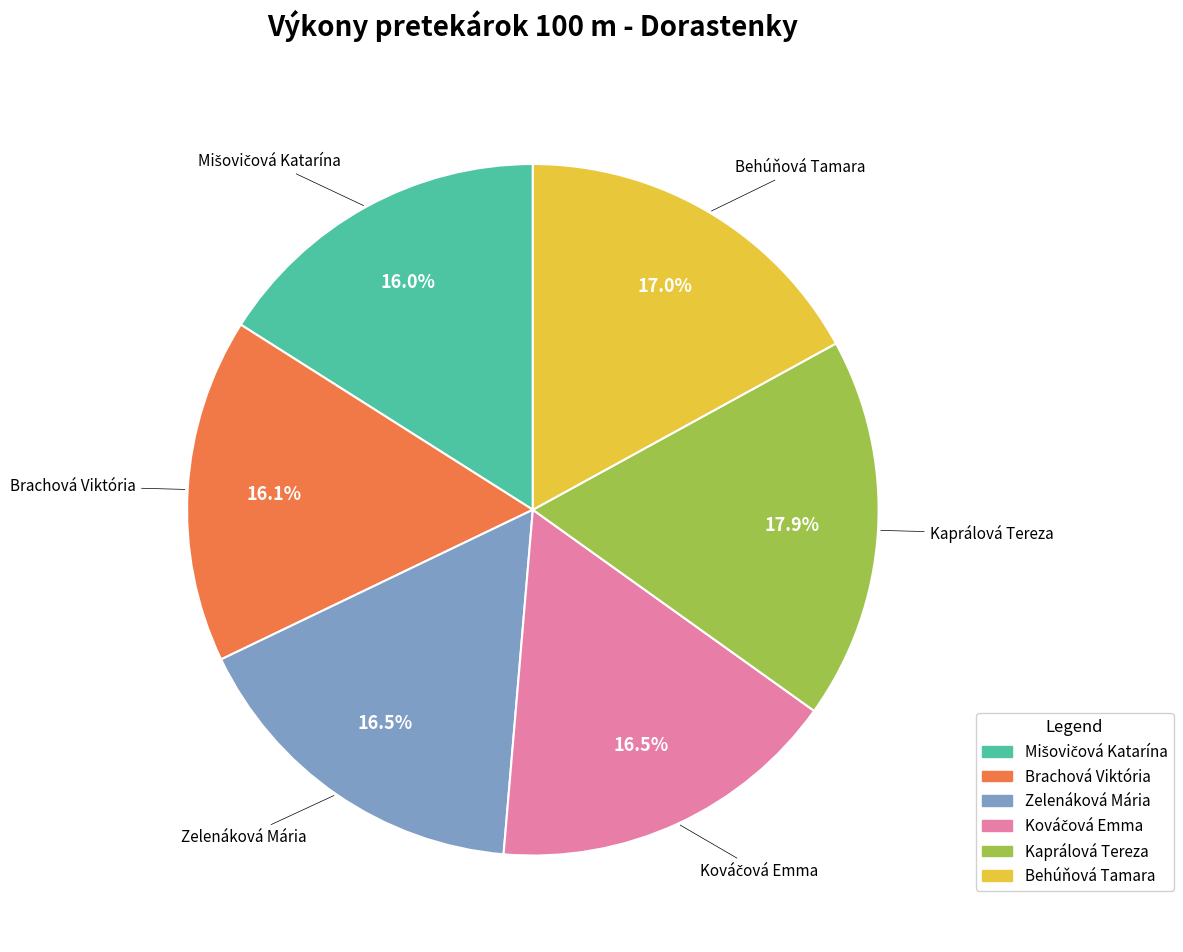

To the nearest percent, what is the average slice percentage?

17%